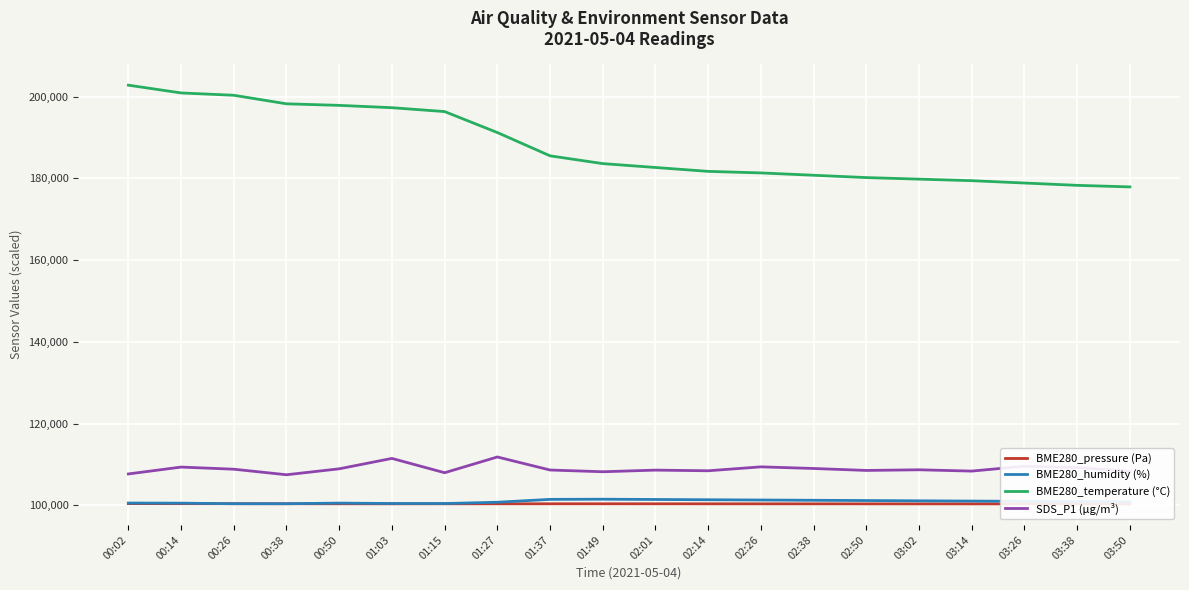

The value of BME280_humidity (%) at 01:49 is 101480.0. True or false?

True